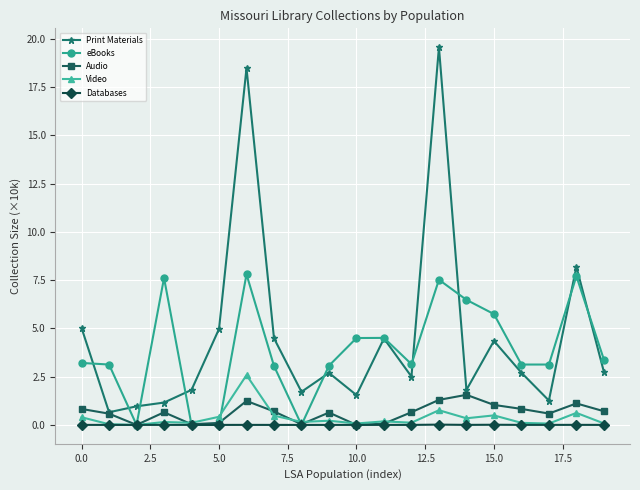

Rank the series by their maximum value, from lowest to highest.

Databases, Audio, Video, eBooks, Print Materials